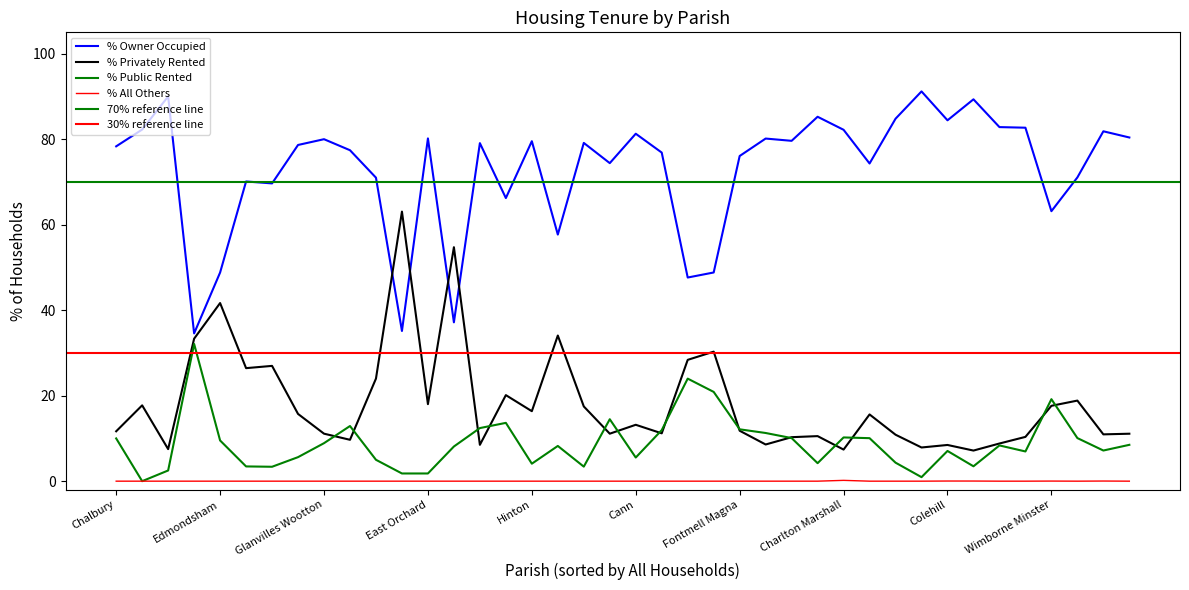

What is the total value across all series at Durweston?

100.0